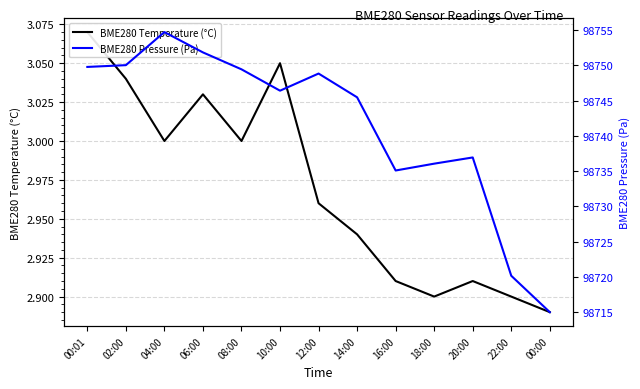

What are all the series names shown in the legend?

BME280 Temperature (°C), BME280 Pressure (Pa)